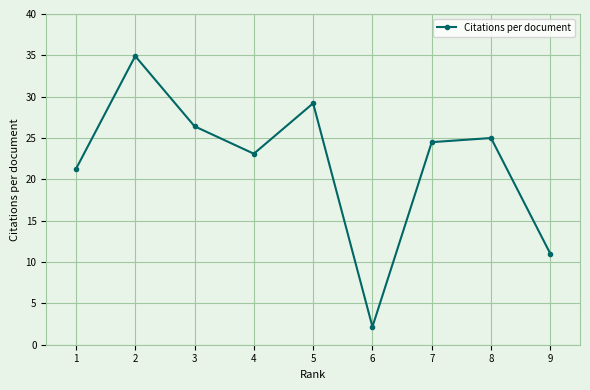

The value at 4 is 23.1. True or false?

True